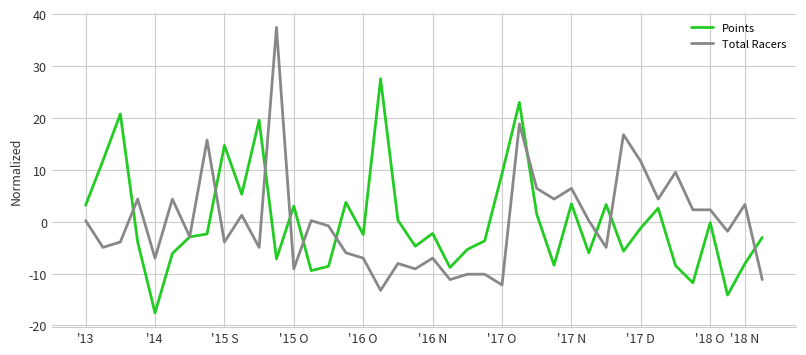

List the series in order of their peak value, highest first.

Total Racers, Points